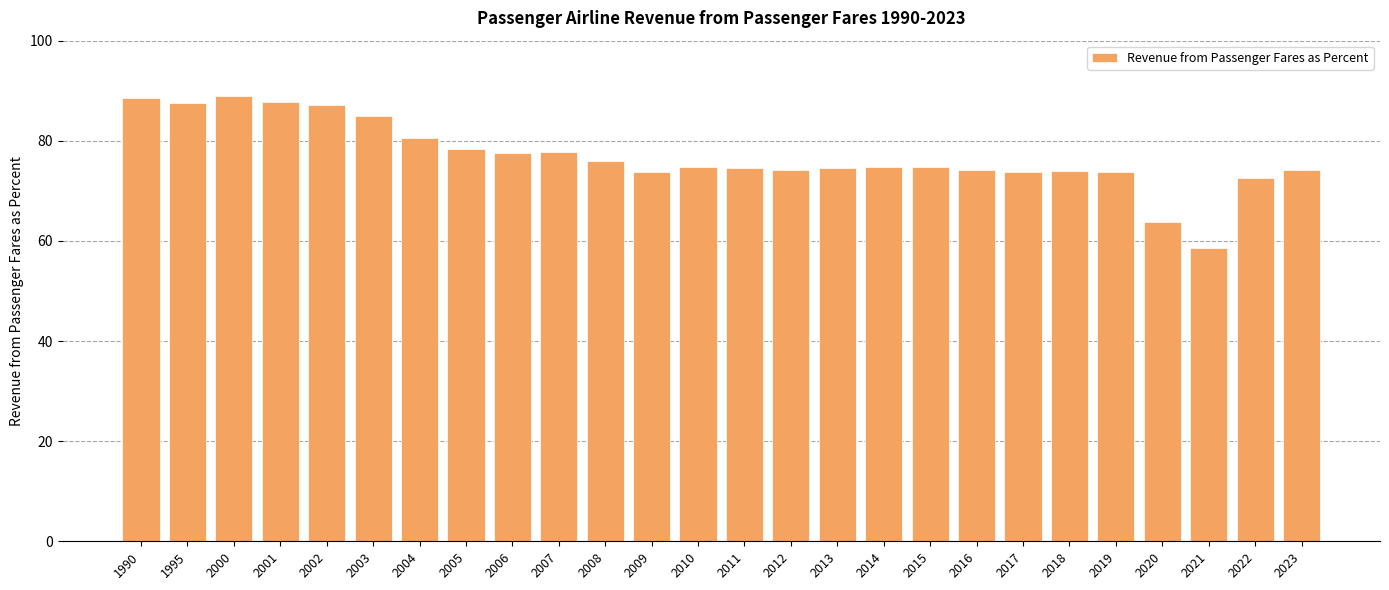

What is the maximum value shown in the chart?

88.9